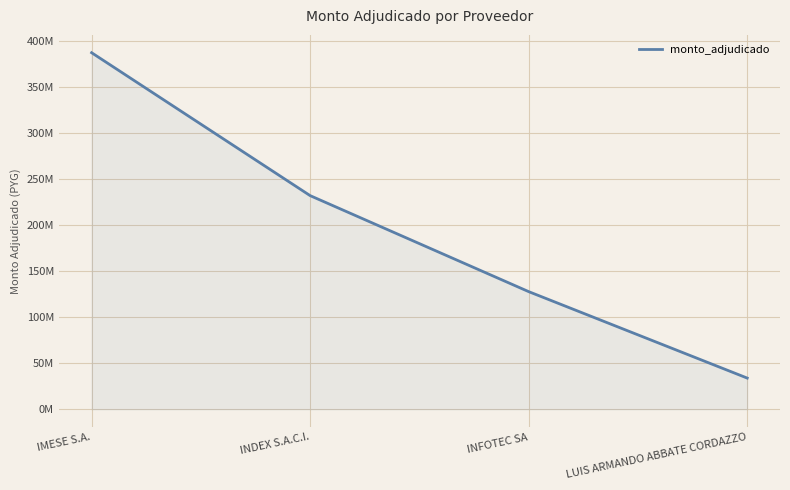

What is the maximum value shown in the chart?

387200000